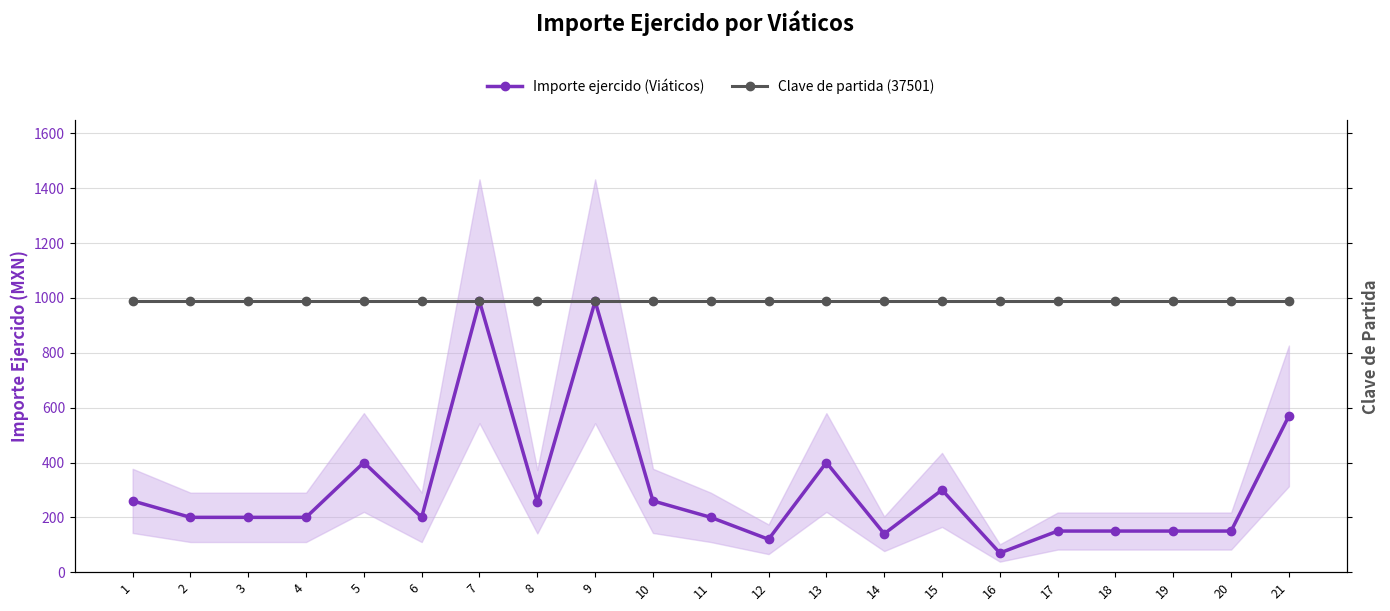

Reading left to right, extract all data points from this chart.

Importe ejercido (Viáticos): 1=260	2=200	3=200	4=200	5=400	6=200	7=988	8=257	9=988	10=260	11=200	12=120	13=400	14=140	15=300	16=70	17=150	18=150	19=150	20=150	21=570
Clave de partida (37501): 1=988	2=988	3=988	4=988	5=988	6=988	7=988	8=988	9=988	10=988	11=988	12=988	13=988	14=988	15=988	16=988	17=988	18=988	19=988	20=988	21=988